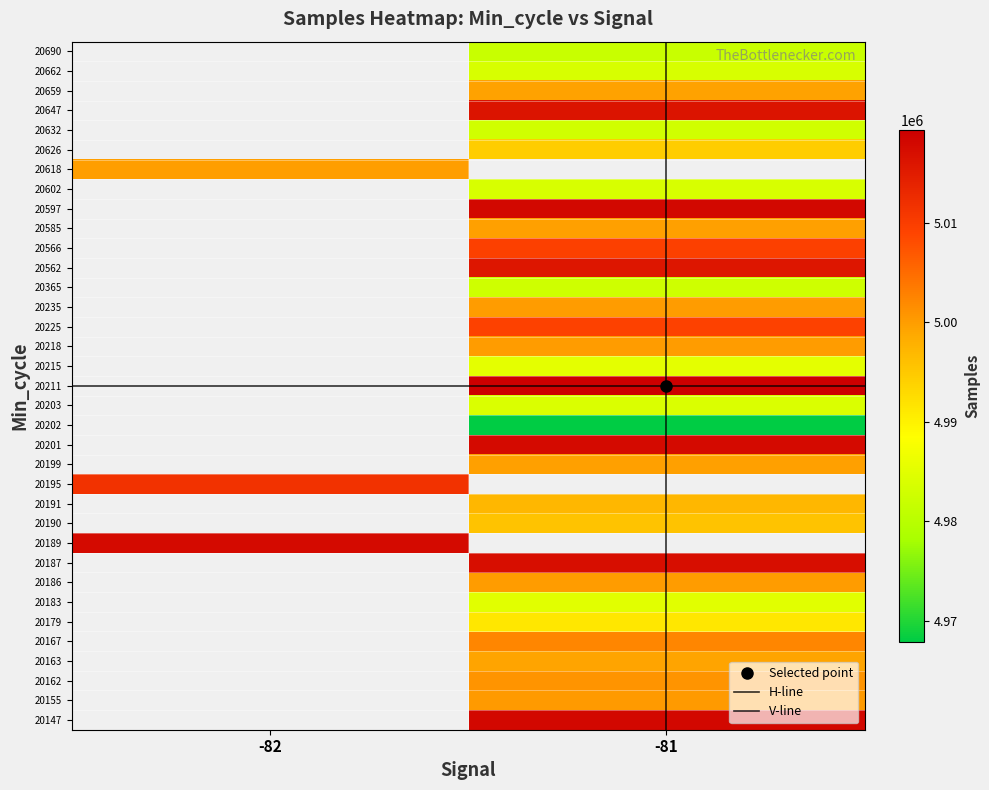

At how many categories does at least one series exceed 4112938?

2